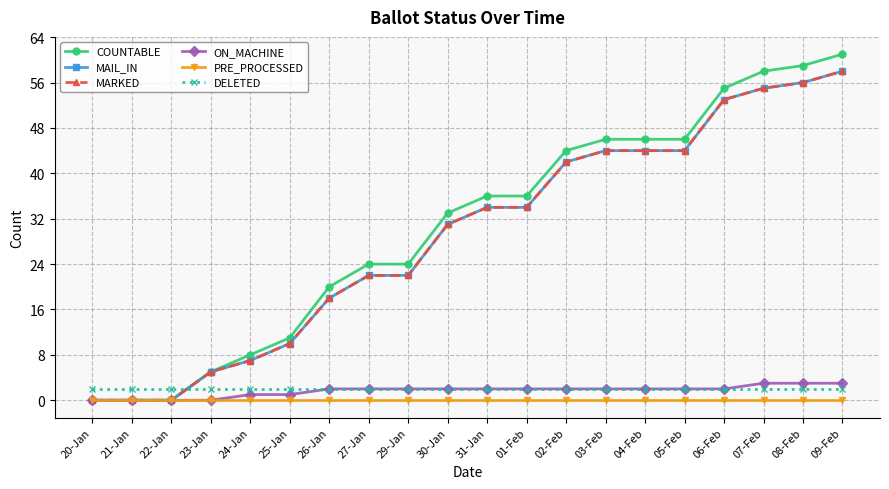

True or false: COUNTABLE has more than 0 points higher than both neighbors.

False